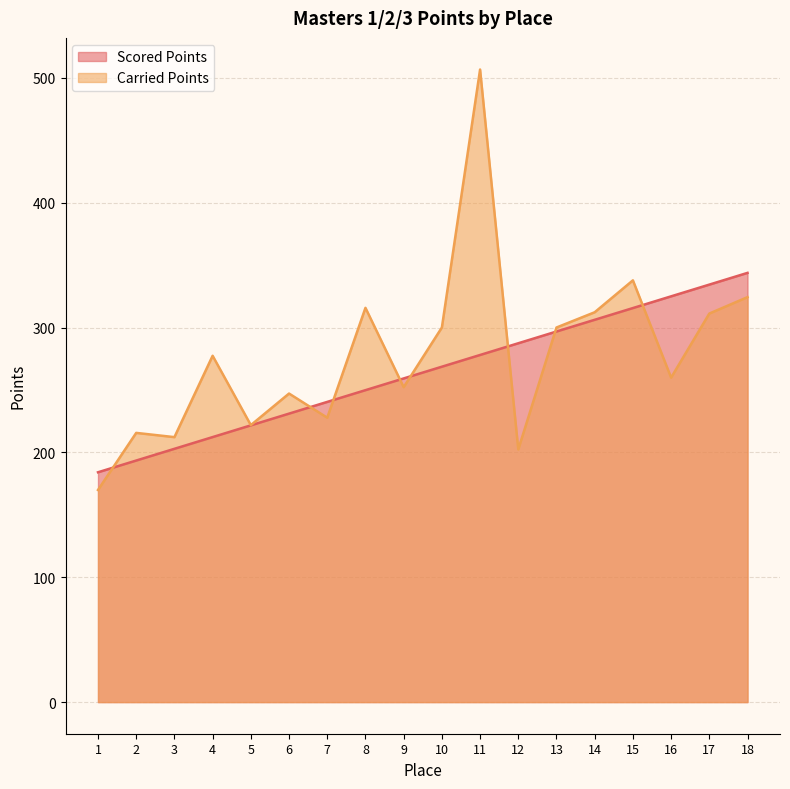

Reading left to right, list all the values displayed in this chart.

Scored Points: 184.1	193.5	202.9	212.2	221.6	231.0	240.4	249.8	259.2	268.6	278.0	287.4	296.8	306.2	315.6	325.0	334.4	343.8
Carried Points: 169.9	215.6	212.2	277.4	221.8	247.1	227.8	315.8	252.2	300.0	506.6	202.4	300.0	312.2	337.8	259.9	311.2	324.3